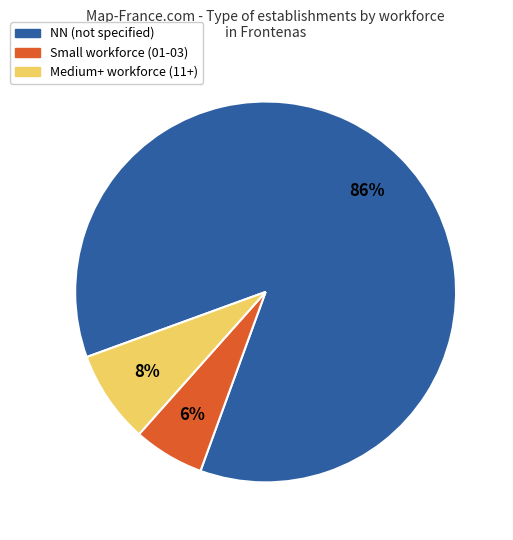

To the nearest percent, what is the average slice percentage?

33%